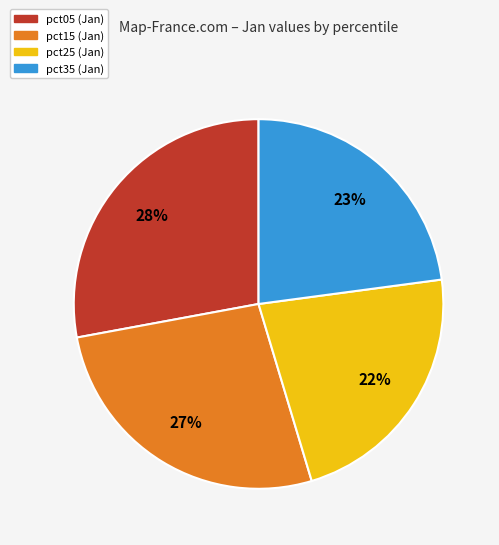

To the nearest percent, what is the difference between the pct05 (Jan) and pct15 (Jan) slice percentages?

1%